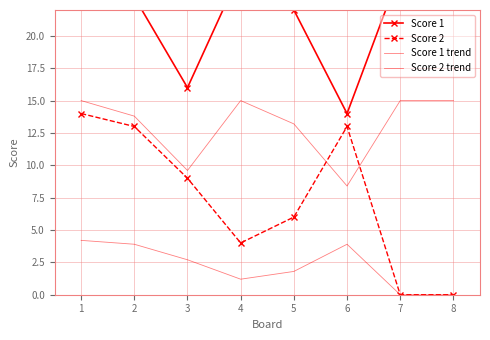

Reading left to right, extract all data points from this chart.

Score 1: 1=25.0	2=23.0	3=16.0	4=25.0	5=22.0	6=14.0	7=25.0	8=25.0
Score 2: 1=14.0	2=13.0	3=9.0	4=4.0	5=6.0	6=13.0	7=0.0	8=0.0
Score 1 trend: 1=15.0	2=13.8	3=9.6	4=15.0	5=13.2	6=8.4	7=15.0	8=15.0
Score 2 trend: 1=4.2	2=3.9	3=2.7	4=1.2	5=1.8	6=3.9	7=0.0	8=0.0